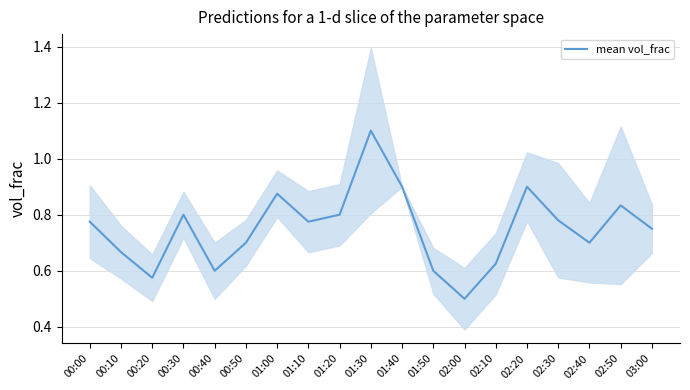

True or false: the data shows 0.5 at 02:40.

False